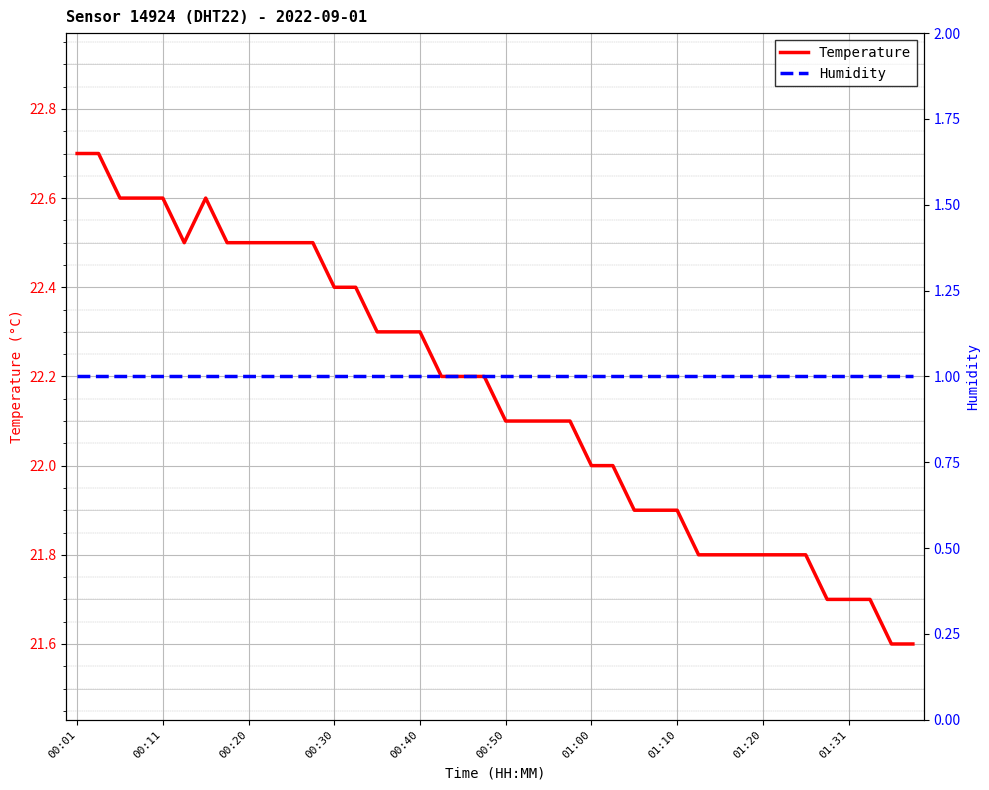

Is it true that Temperature equals 10.9 at 13?

False